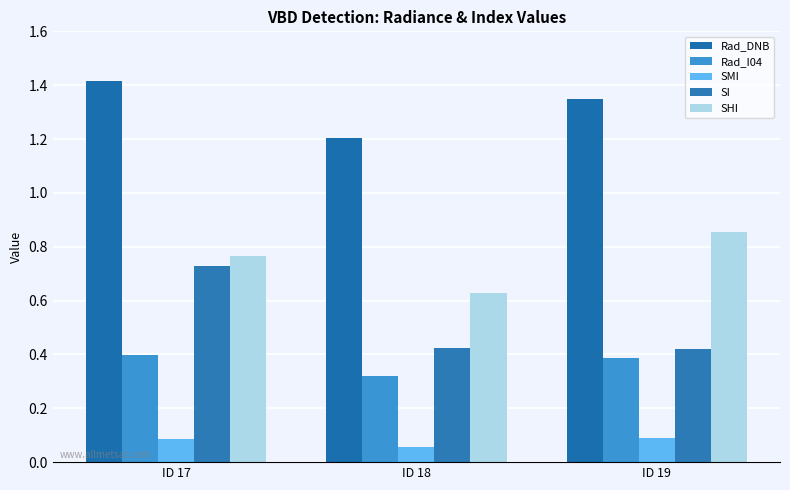

Which series has the largest total across all categories?

Rad_DNB